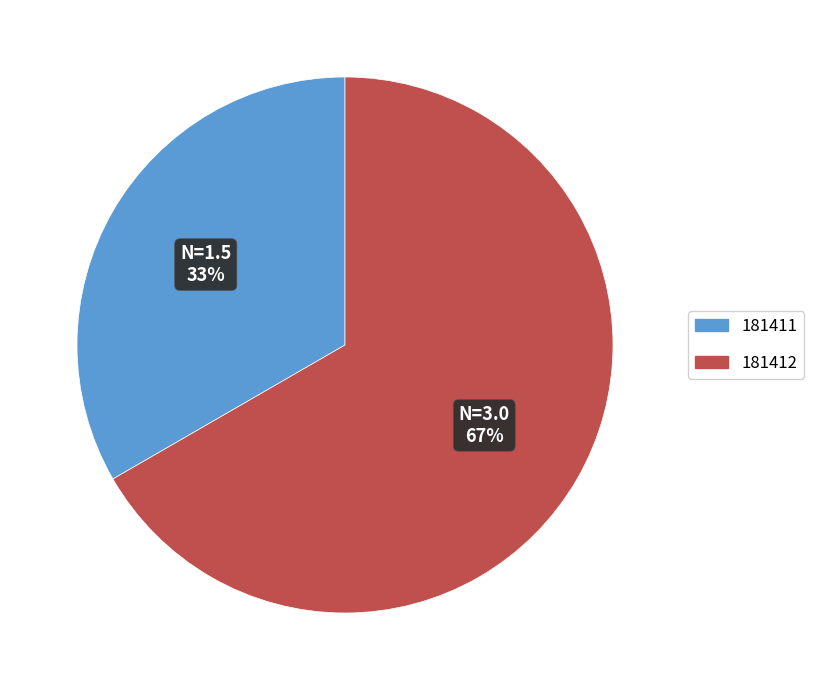

How many slices are in this pie chart?

2